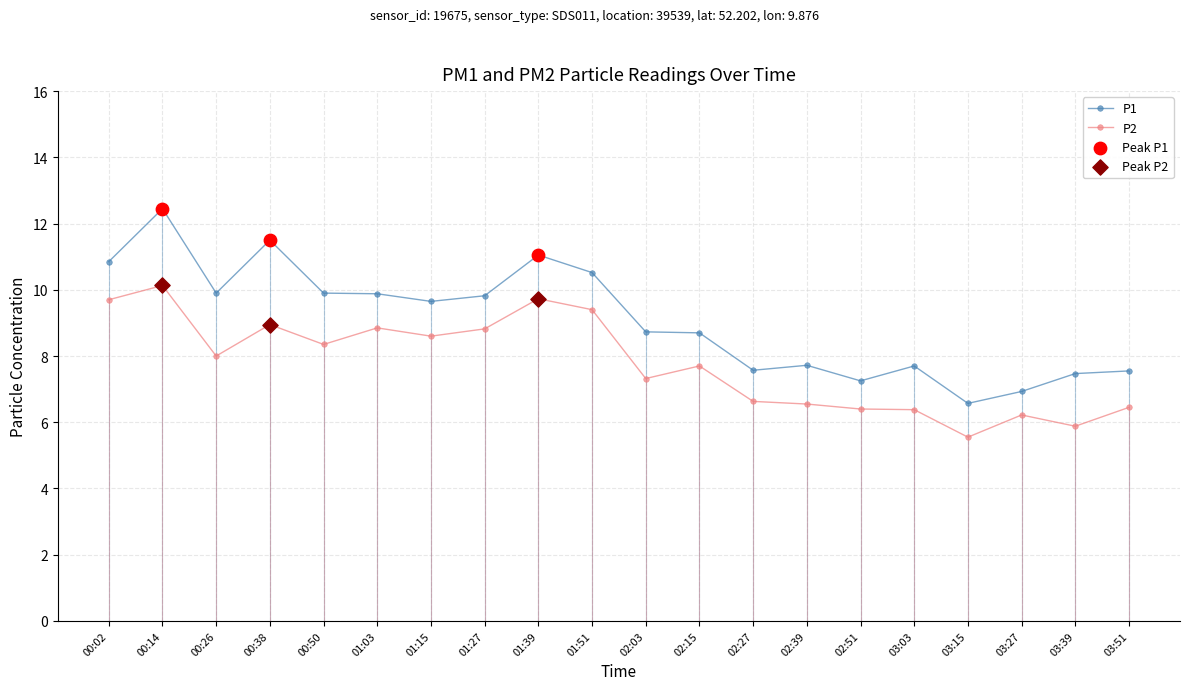

At which category is the sum across all series the highest?

00:14